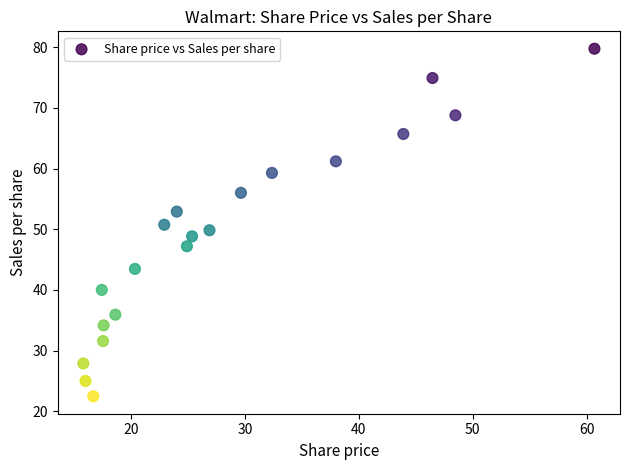

What is the range of X values (max minus min)?

44.9